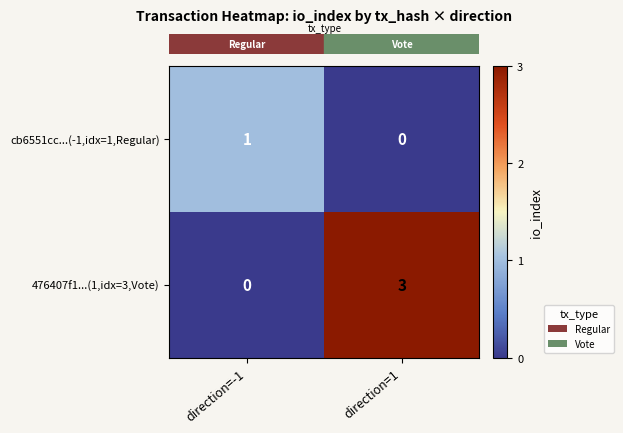

What is the total value across all series at direction=1?

3